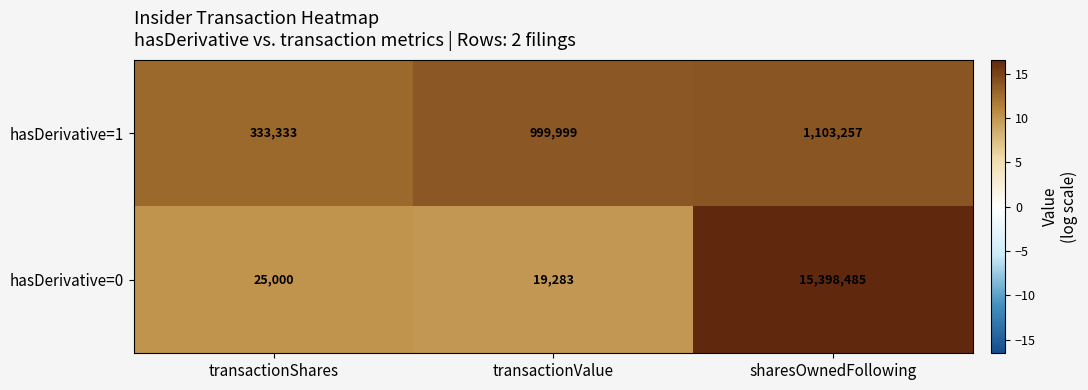

How many series are shown in this chart?

2